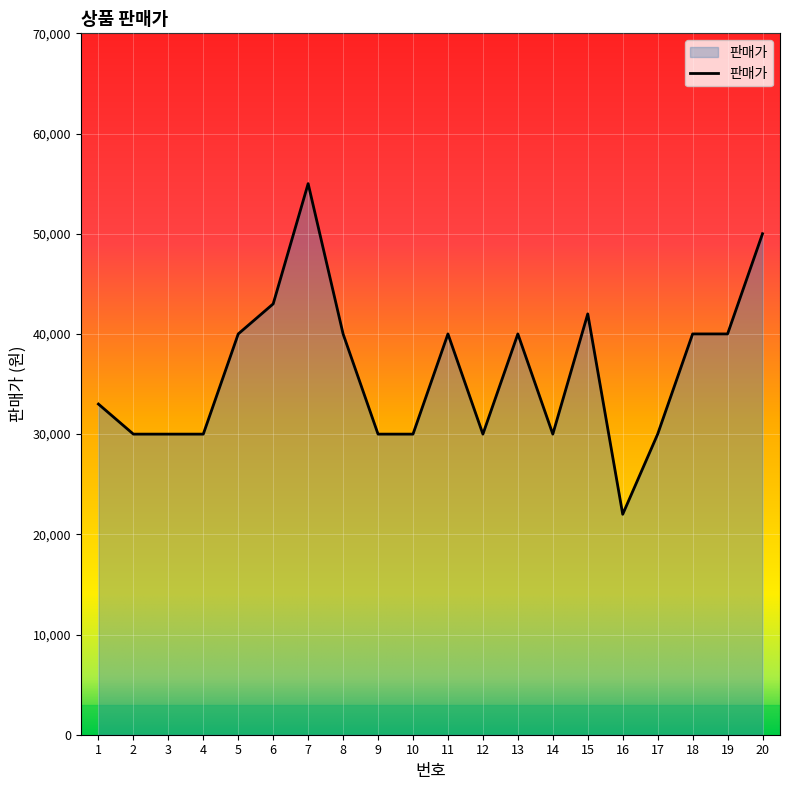

Reading right to left, list all the values displayed in this chart.

50000	40000	40000	30000	22000	42000	30000	40000	30000	40000	30000	30000	40000	55000	43000	40000	30000	30000	30000	33000